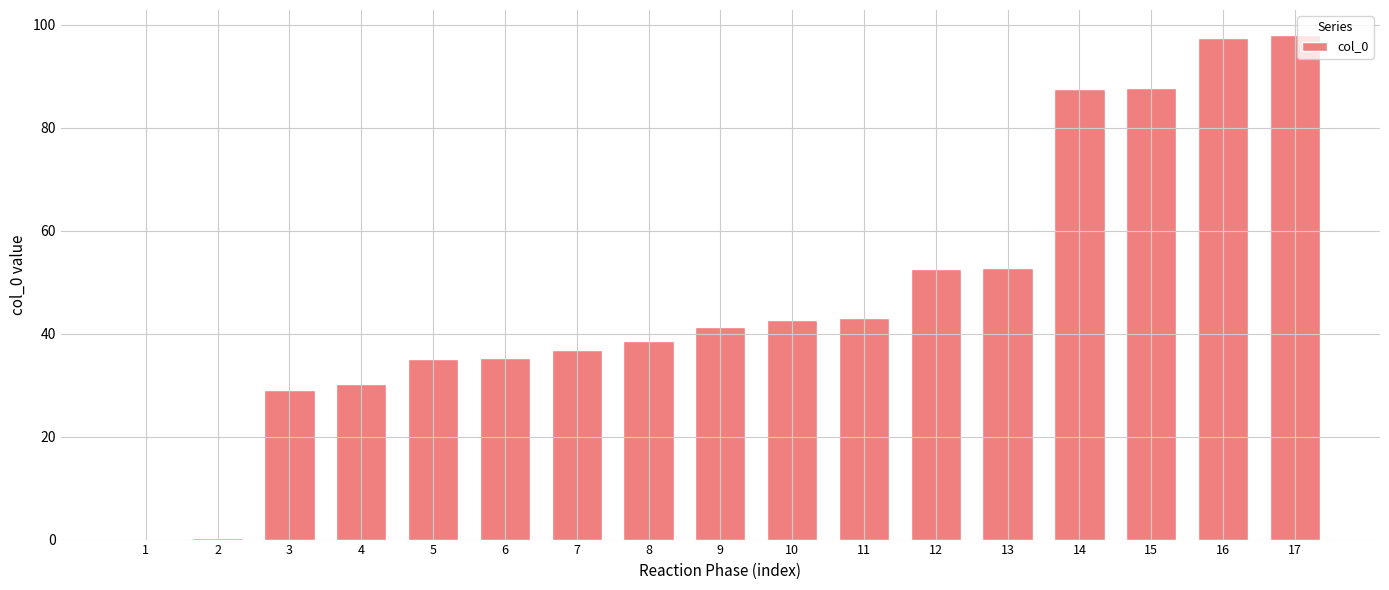

Which has a higher value, 9 or 14?

14